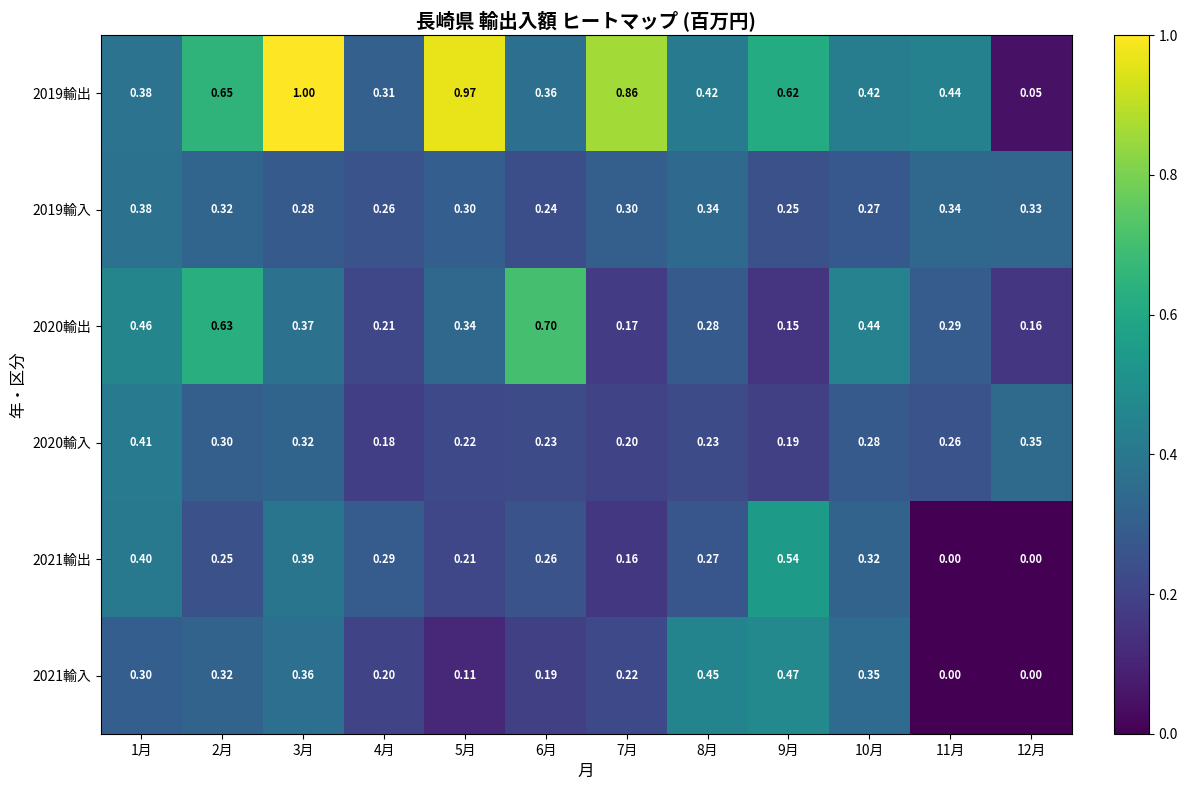

Is the value of 2021輸出 at 5月 greater than the value of 2020輸出 at 6月?

No